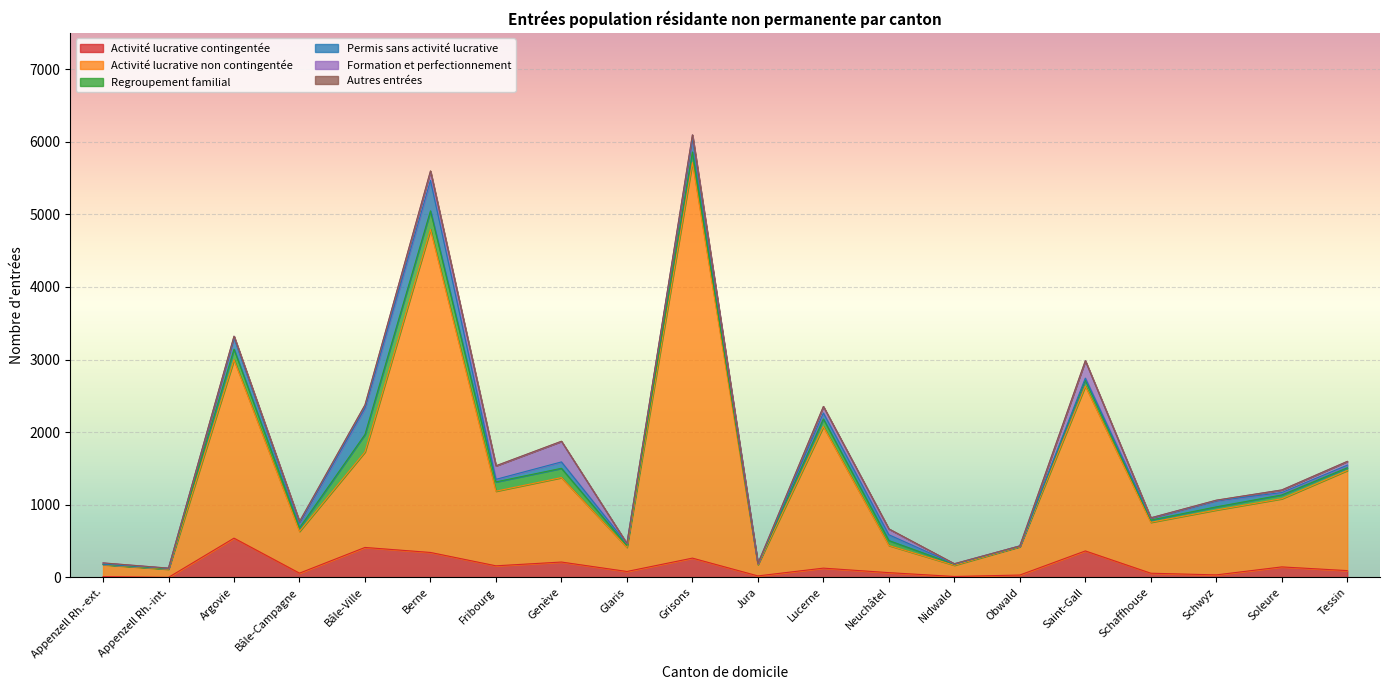

True or false: Autres entrées has a value of 0 at Obwald.

True